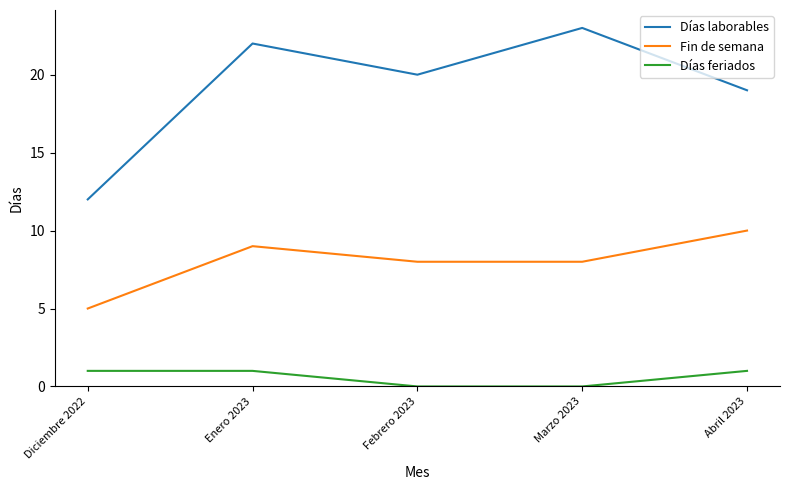

Which series changed the most between Diciembre 2022 and Enero 2023?

Días laborables